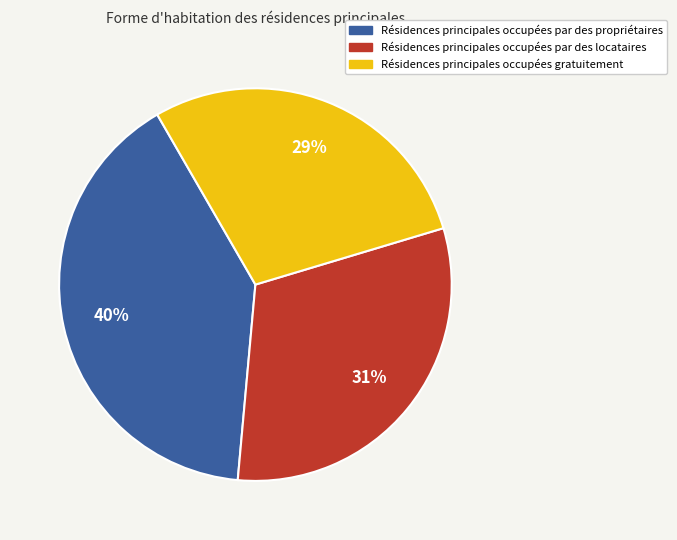

What percentage is the Résidences principales occupées par des locataires slice, to the nearest percent?

31%